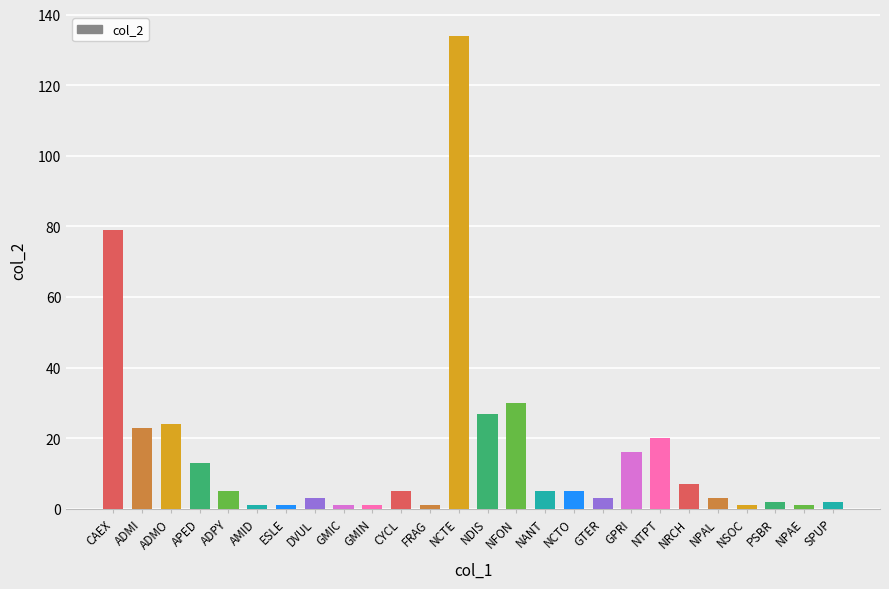

How many categories are shown in the chart?

26